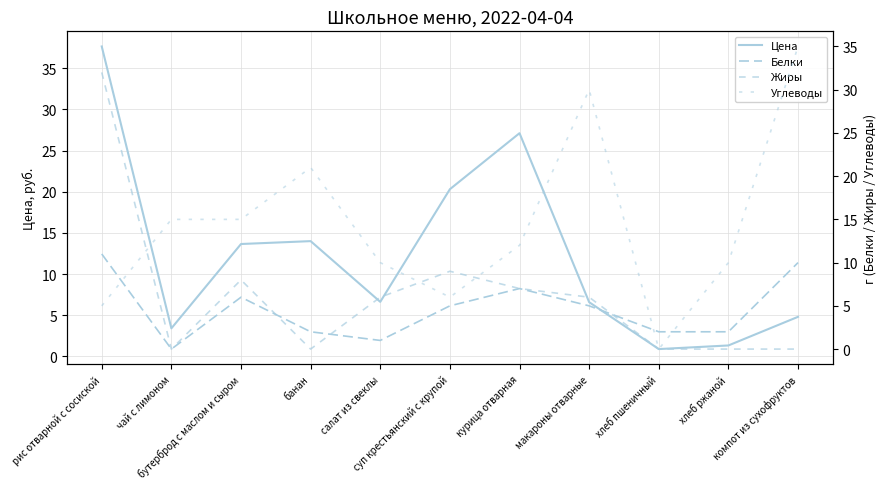

The value of Цена at банан is 7.6. True or false?

False